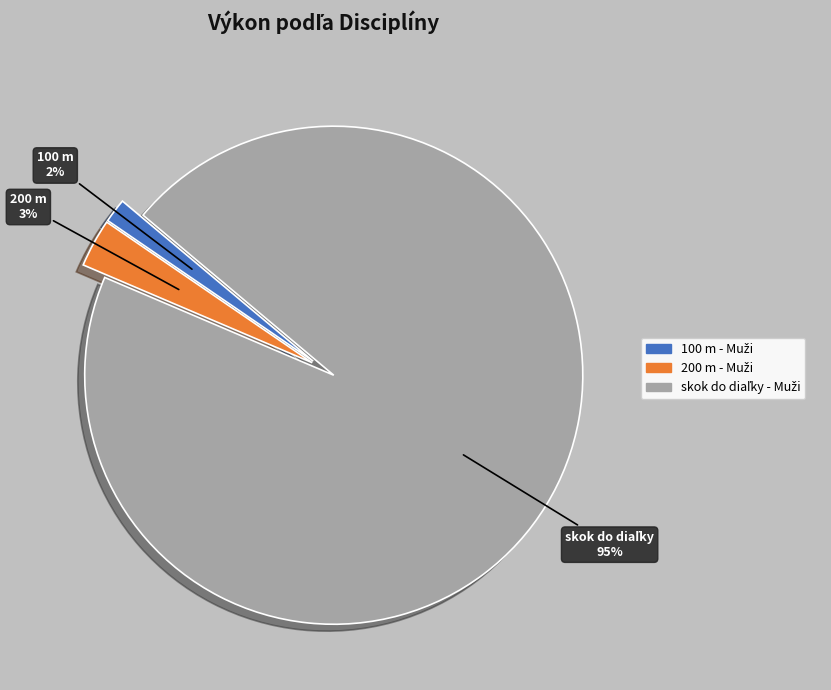

Does any single category account for the majority?

Yes